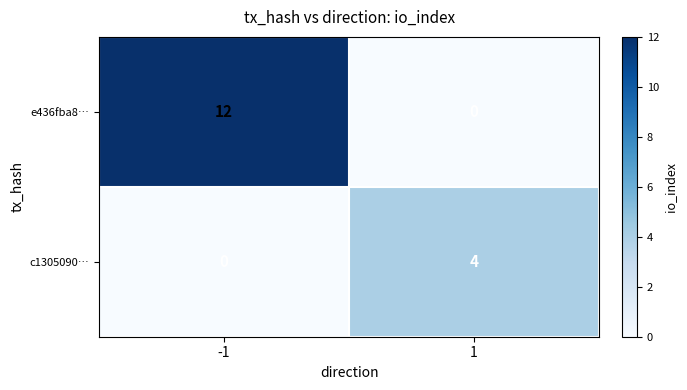

Is it true that c1305090… equals 2 at -1?

False